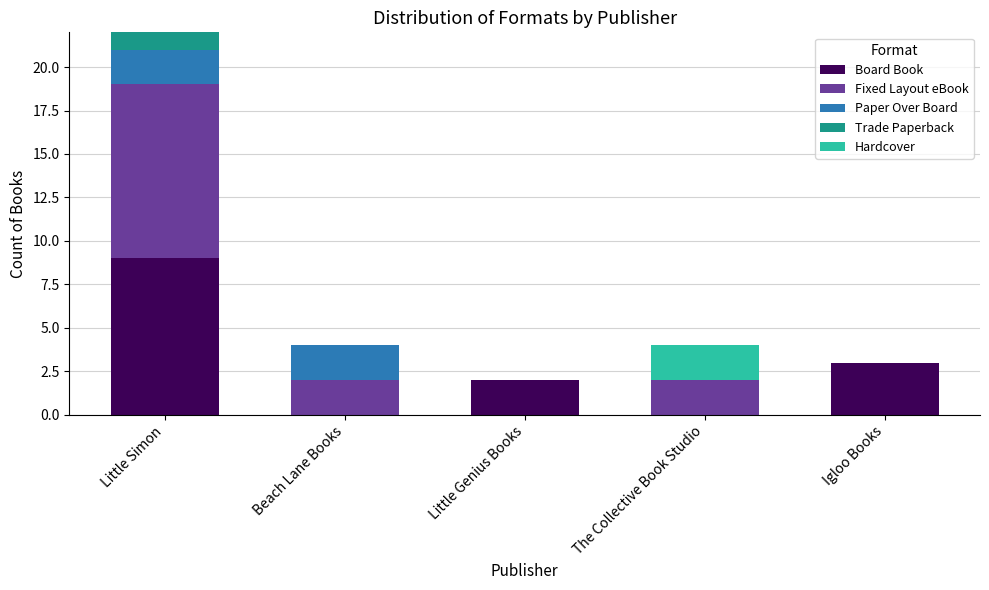

At which category is the sum across all series the highest?

Little Simon